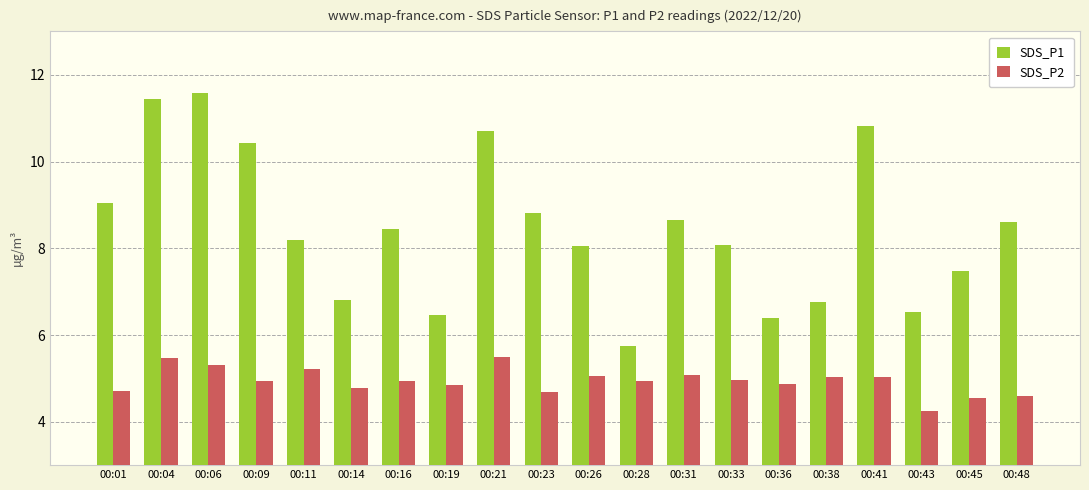

How many bars are there in each group?

2